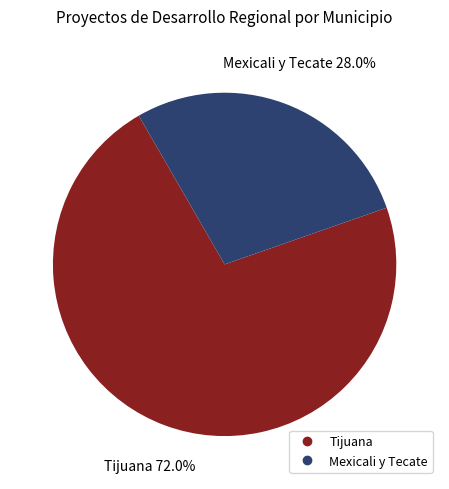

Is there a majority slice in this chart?

Yes